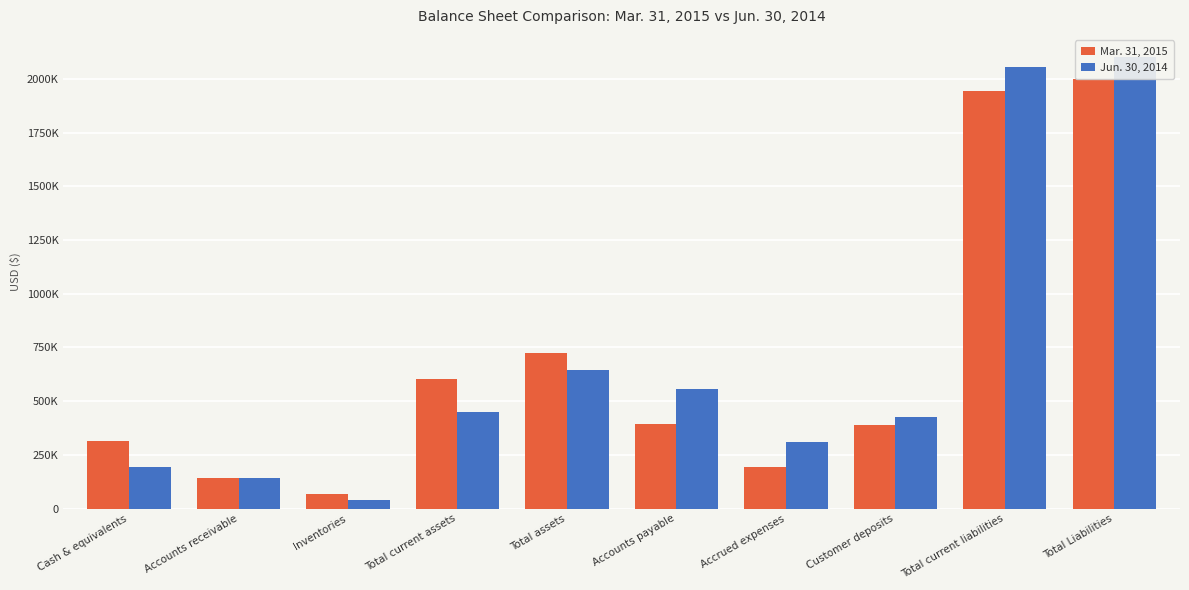

Reading left to right, list all the values displayed in this chart.

Mar. 31, 2015: 314622	143914	67310	605367	722791	393407	192209	388199	1942476	1999373
Jun. 30, 2014: 192086	144014	41043	448195	645193	558114	309519	424684	2054703	2100063